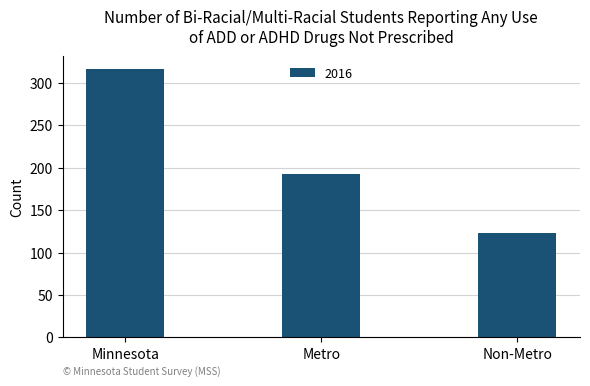

What is the label of the 2nd bar from the left?

Metro